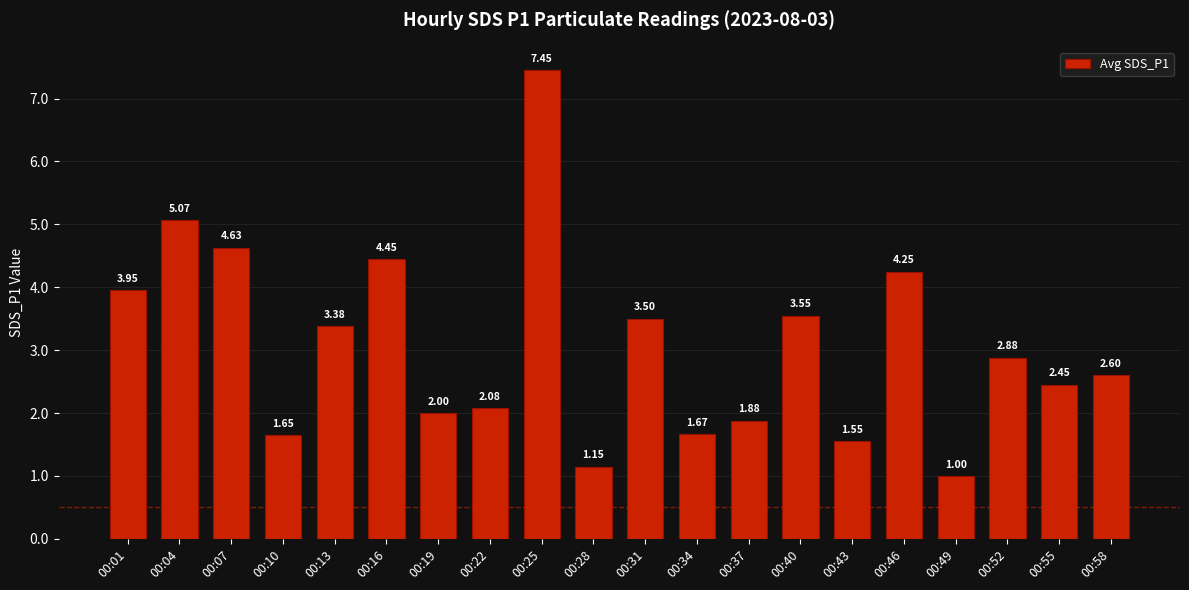

Does the chart contain stacked bars?

No